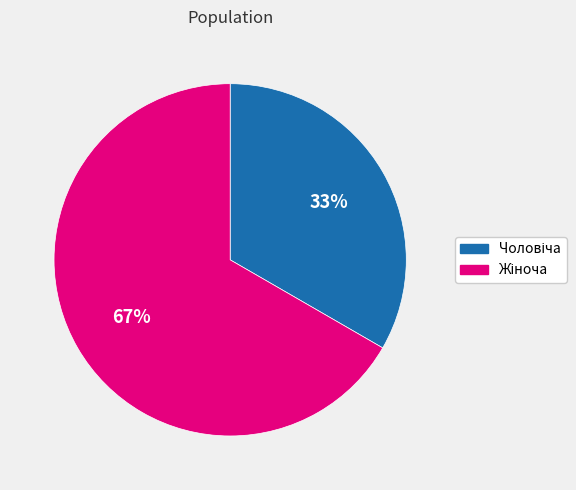

To the nearest percent, what is the average slice percentage?

50%